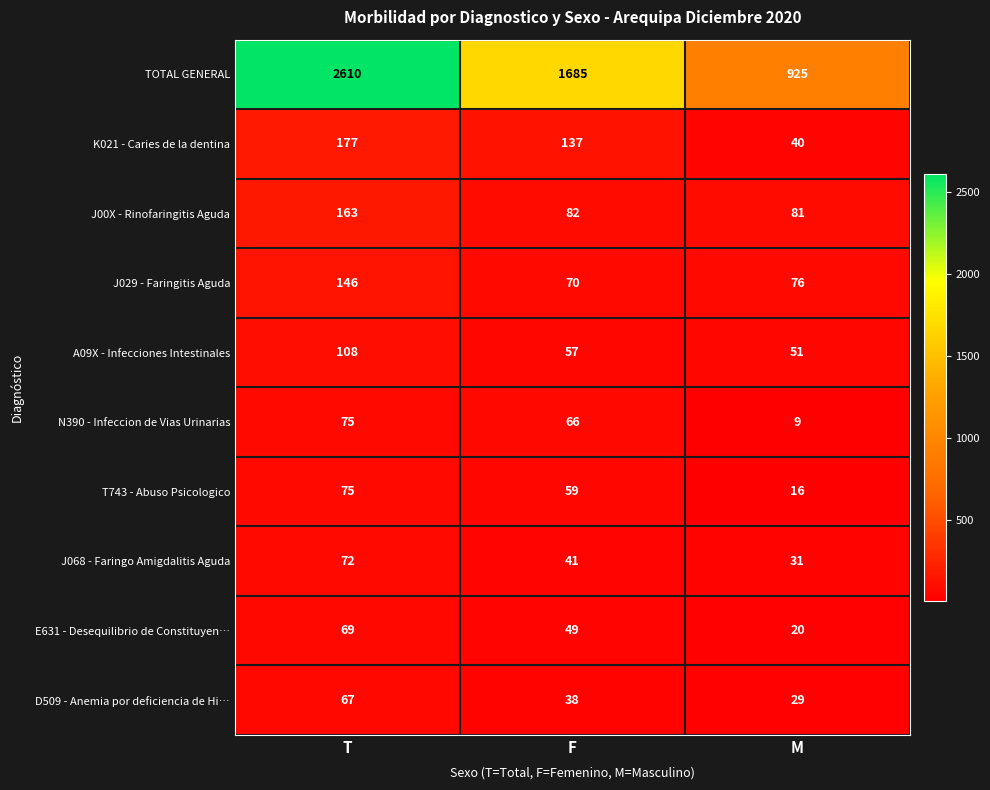

What is the difference between the maximum and second lowest values in the T743 - Abuso Psicologico series?

16